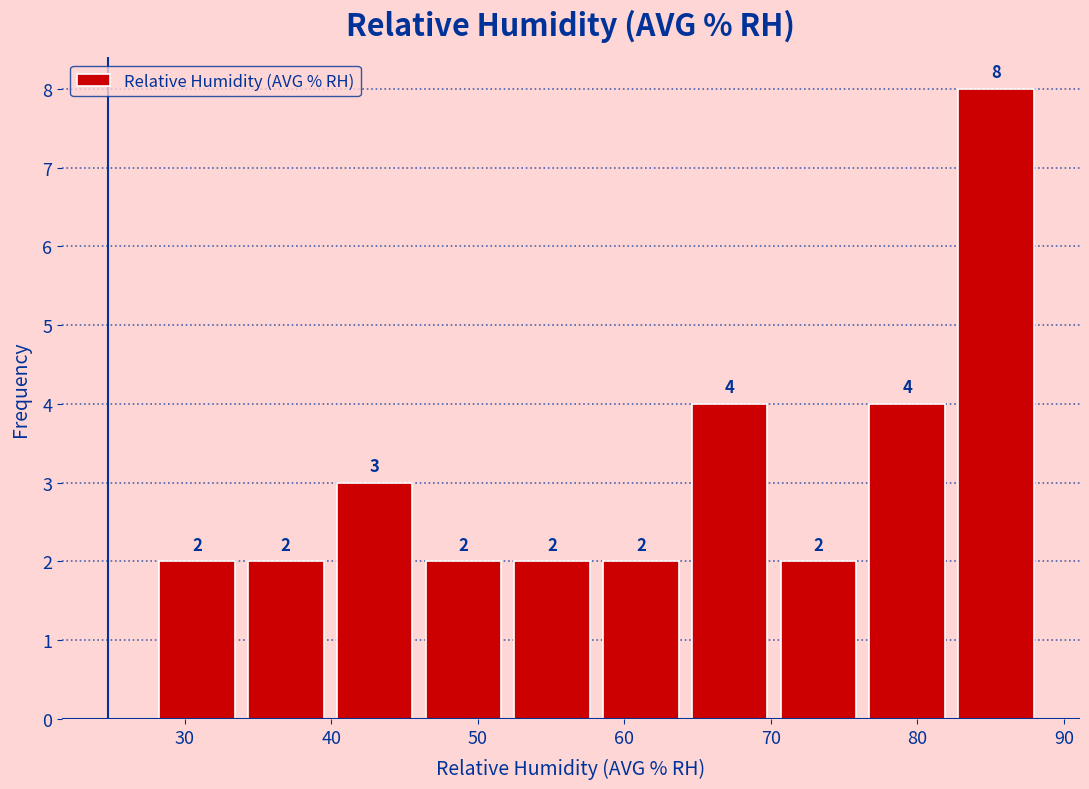

Which range on the x-axis has the tallest bar?

82 to 88